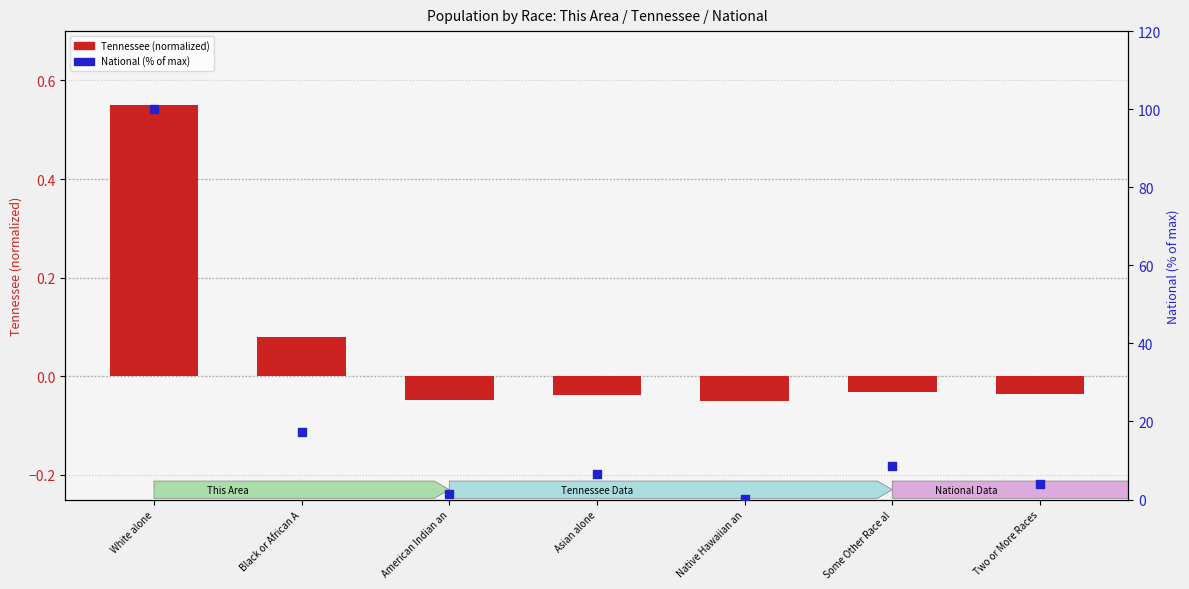

What are all the series names shown in the legend?

Tennessee (normalized), National (% of max)